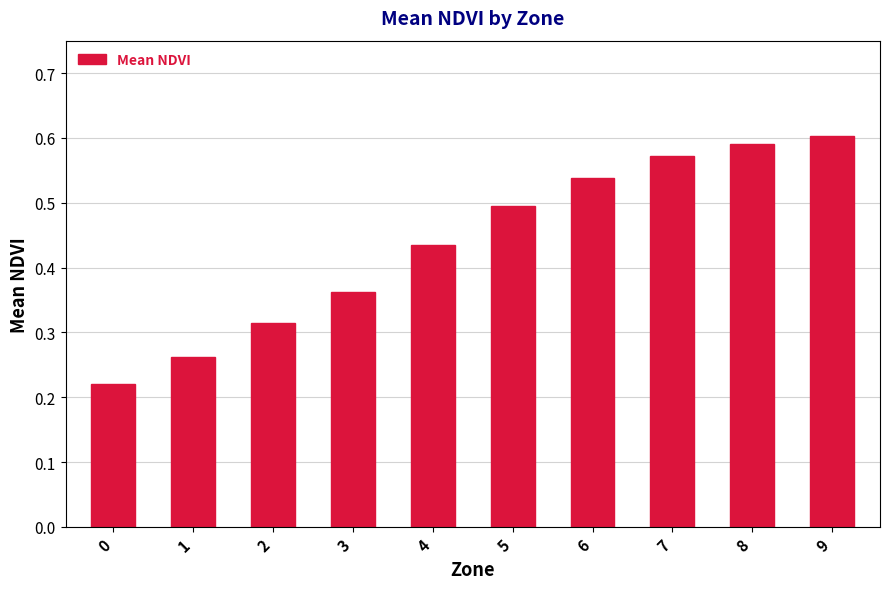

The value at 6 is 0.5. True or false?

True